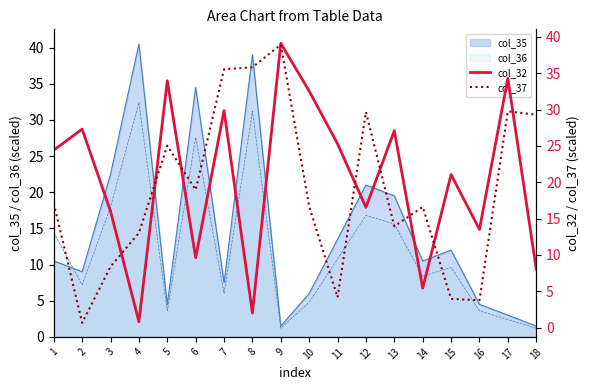

What is the lowest value of the col_32 series?

0.8